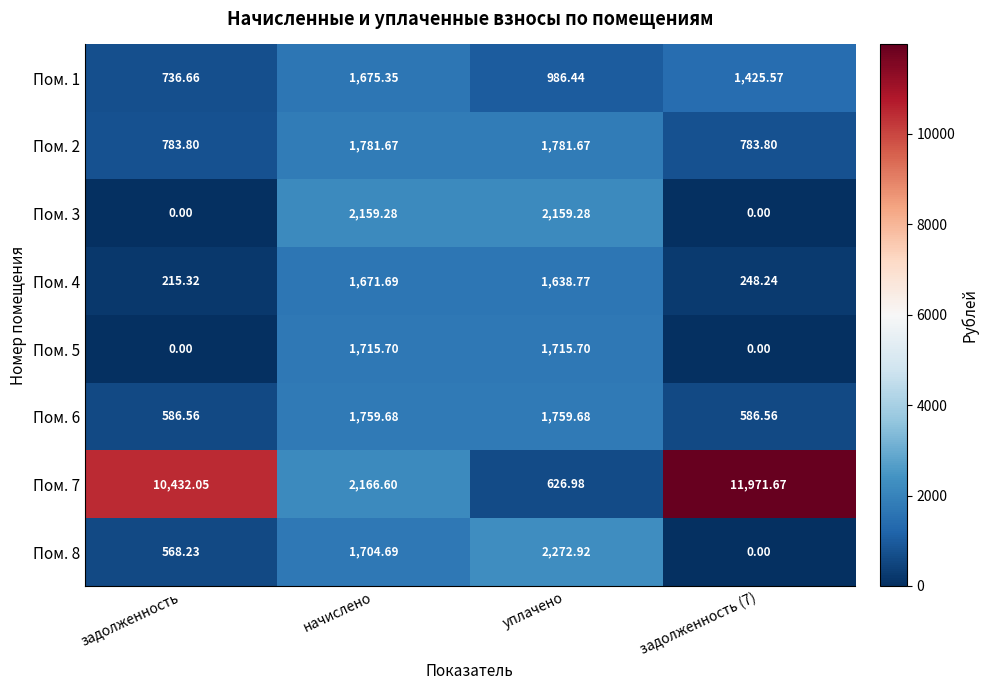

Which category has the lowest value in the Пом. 1 series?

задолженность